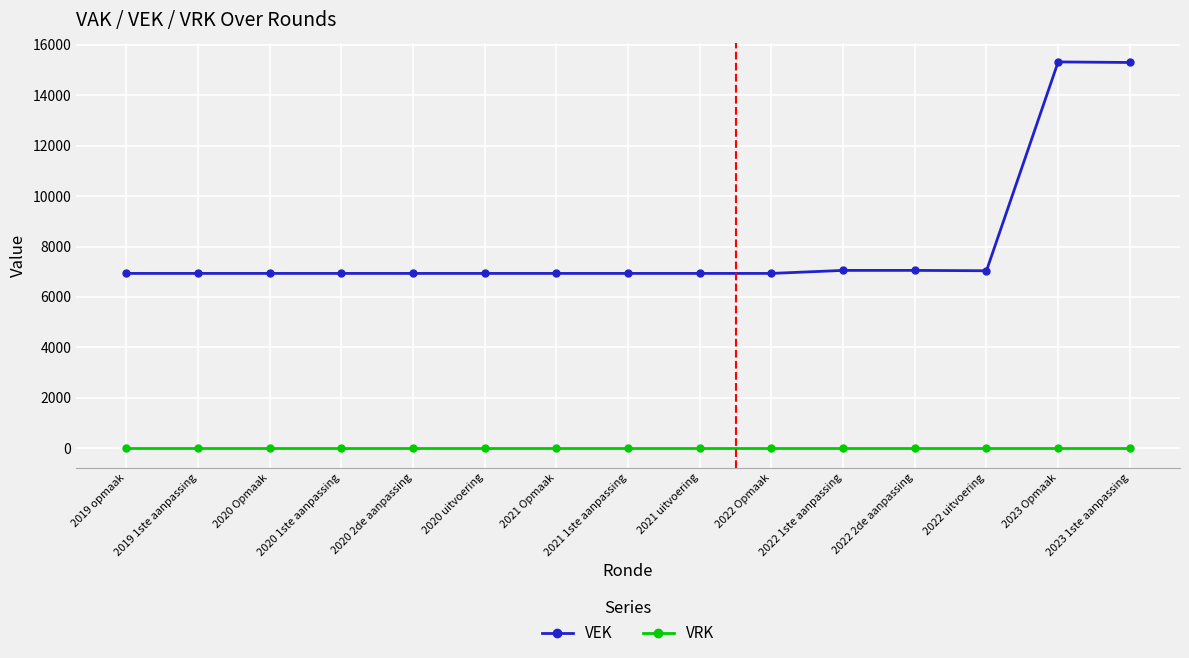

Rank the series by their average value, from lowest to highest.

VRK, VEK